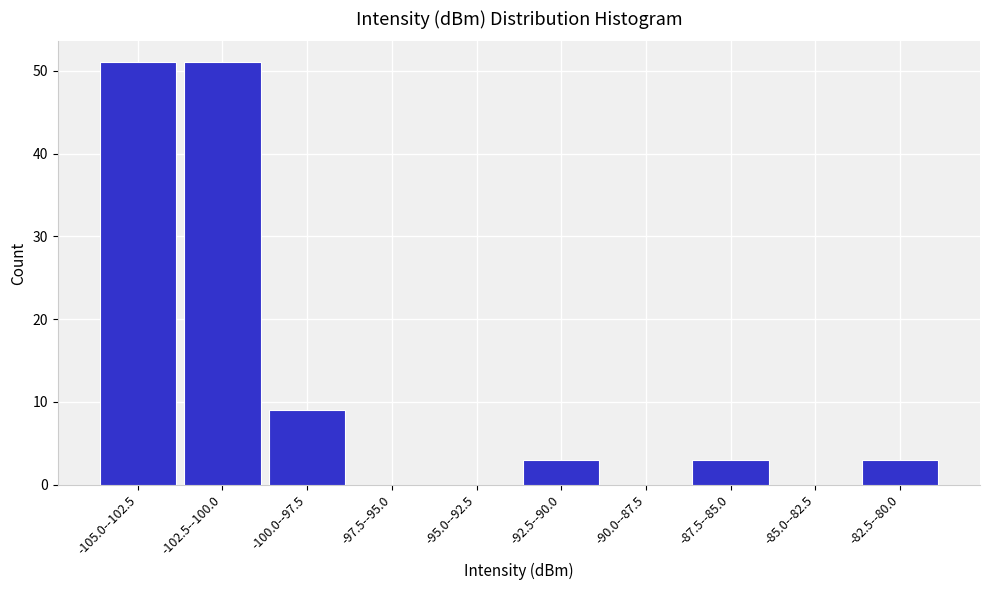

Reading left to right, extract all data points from this chart.

-105.0--102.5=51	-102.5--100.0=51	-100.0--97.5=9	-97.5--95.0=0	-95.0--92.5=0	-92.5--90.0=3	-90.0--87.5=0	-87.5--85.0=3	-85.0--82.5=0	-82.5--80.0=3